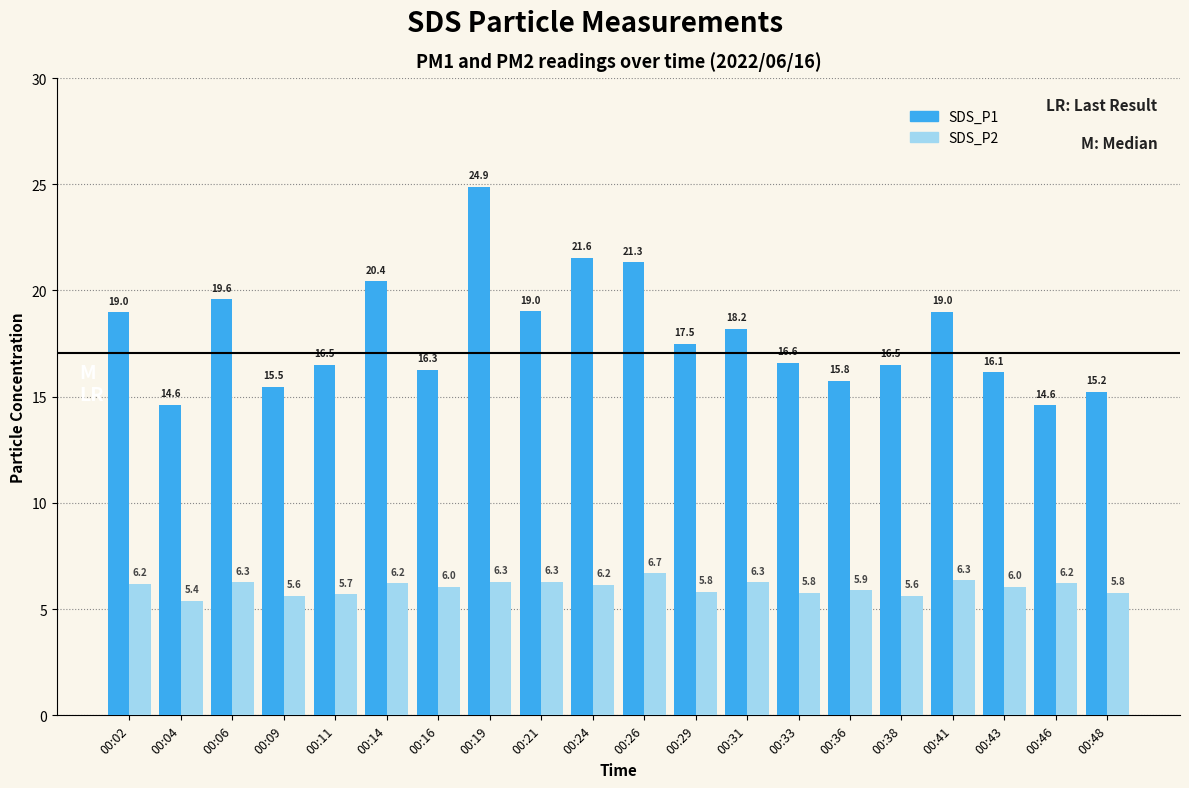

What is the value of the SDS_P2 bar at the 9th from the left?

6.3